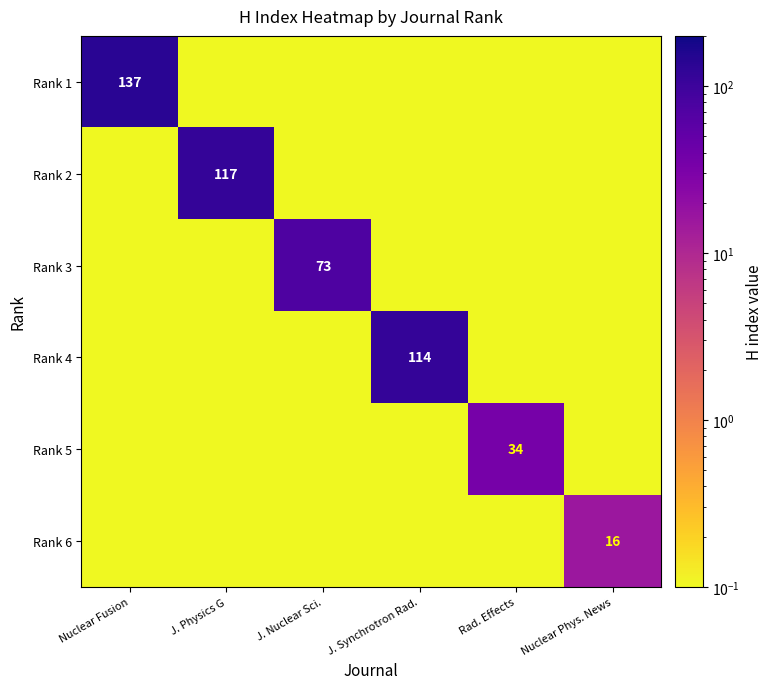

Is the value of Rank 2 at Nuclear Phys. News greater than the value of Rank 6 at Nuclear Phys. News?

No